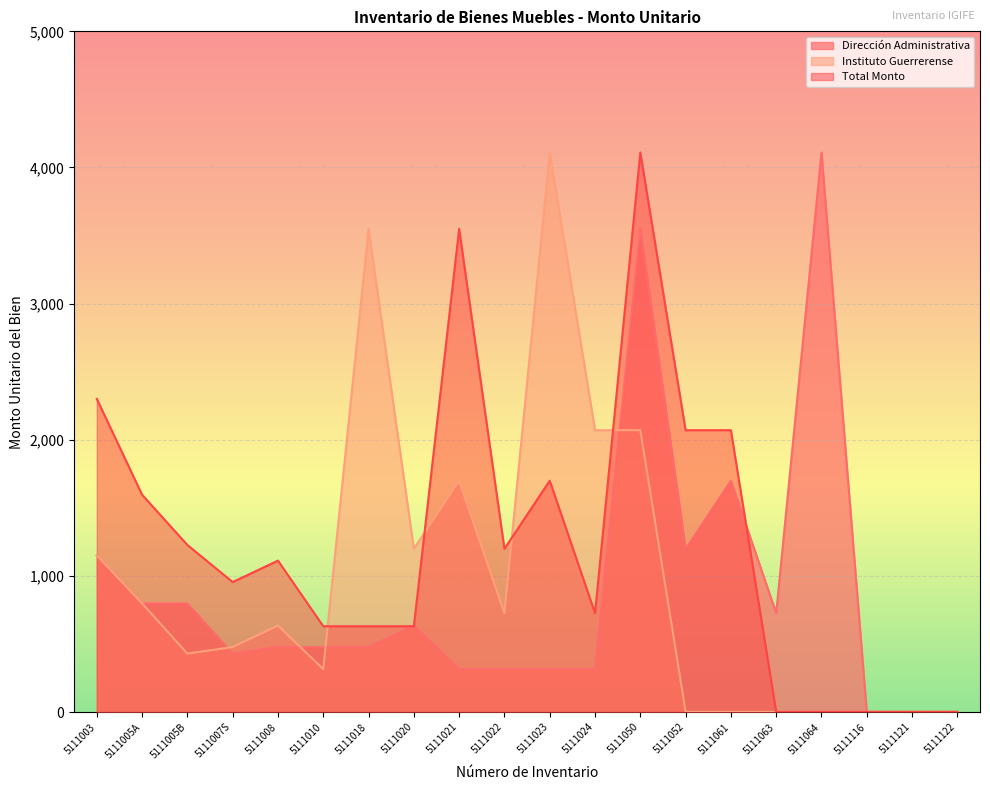

At which category is the sum across all series the highest?

5111050